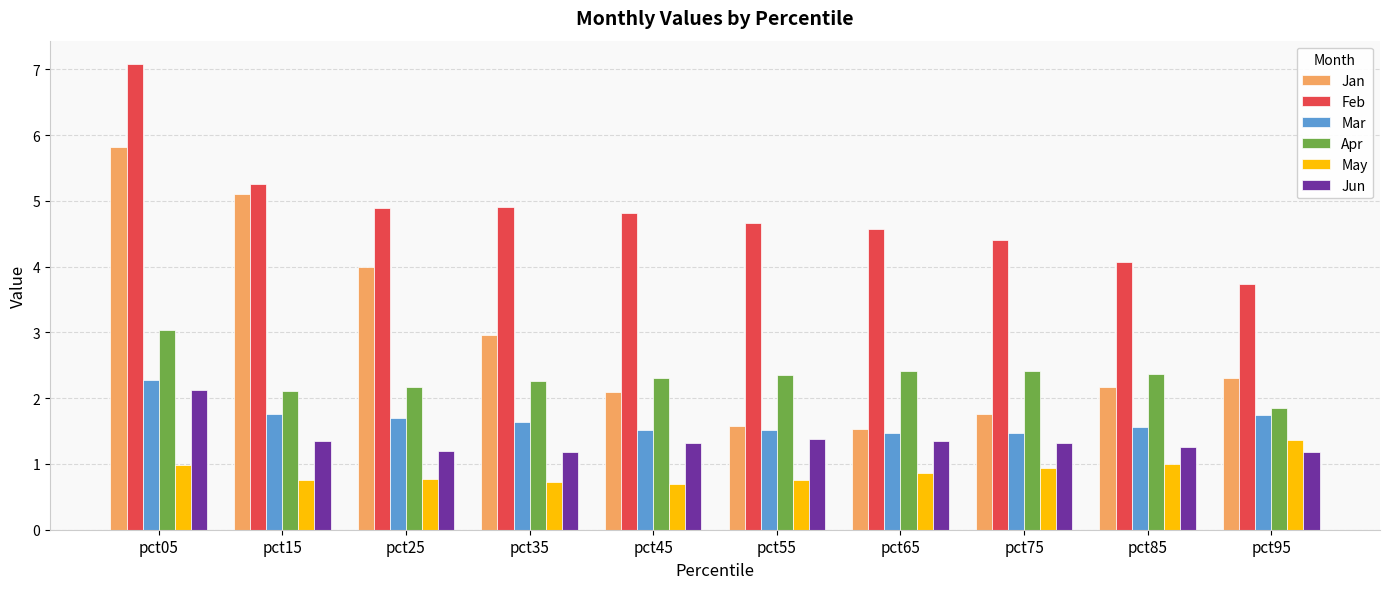

How many distinct data groups are displayed?

6